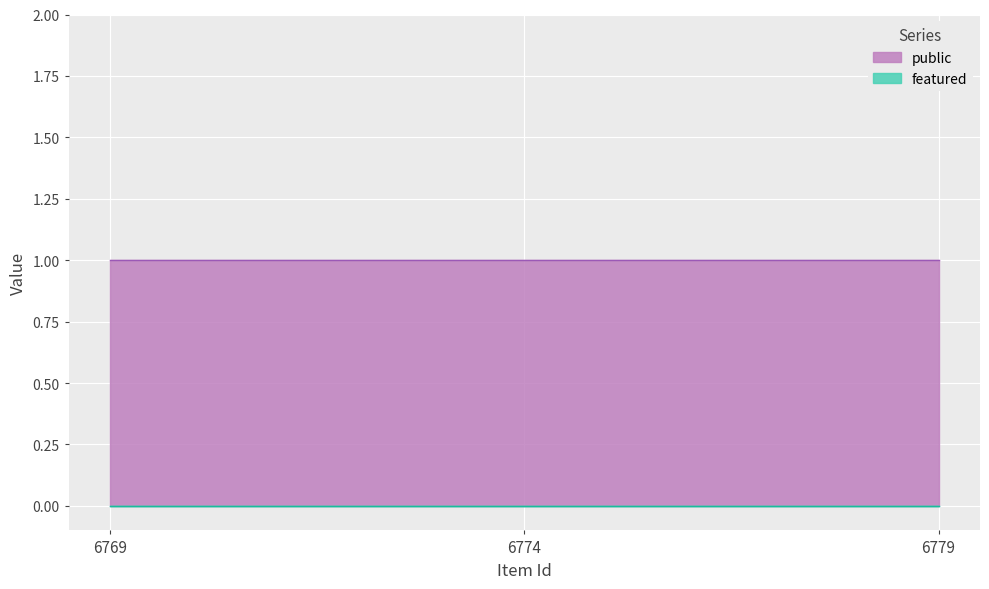

At which category is the sum across all series the highest?

6769